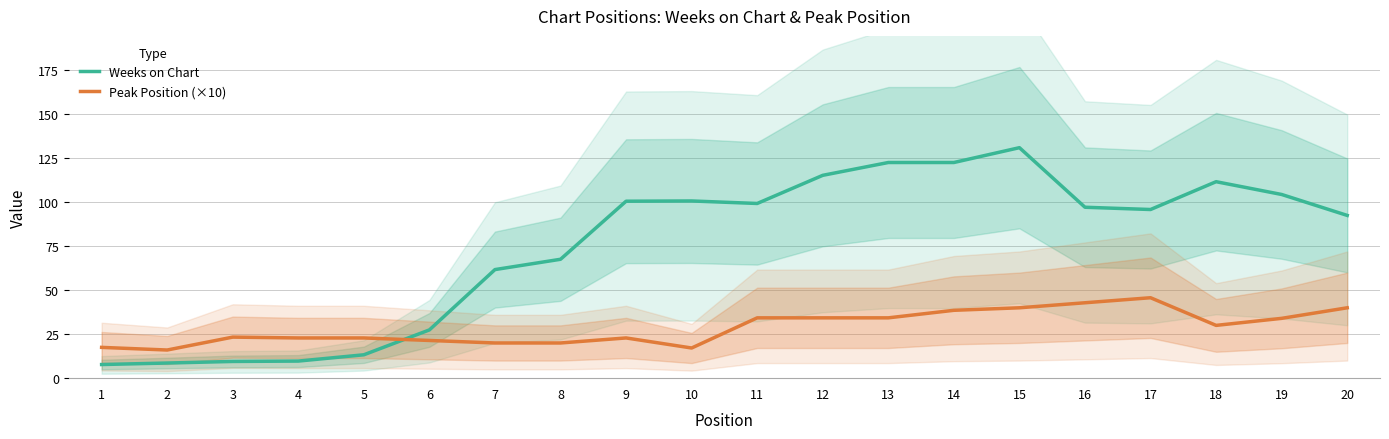

List the series in order of their overall mean, lowest first.

Peak Position (×10), Weeks on Chart